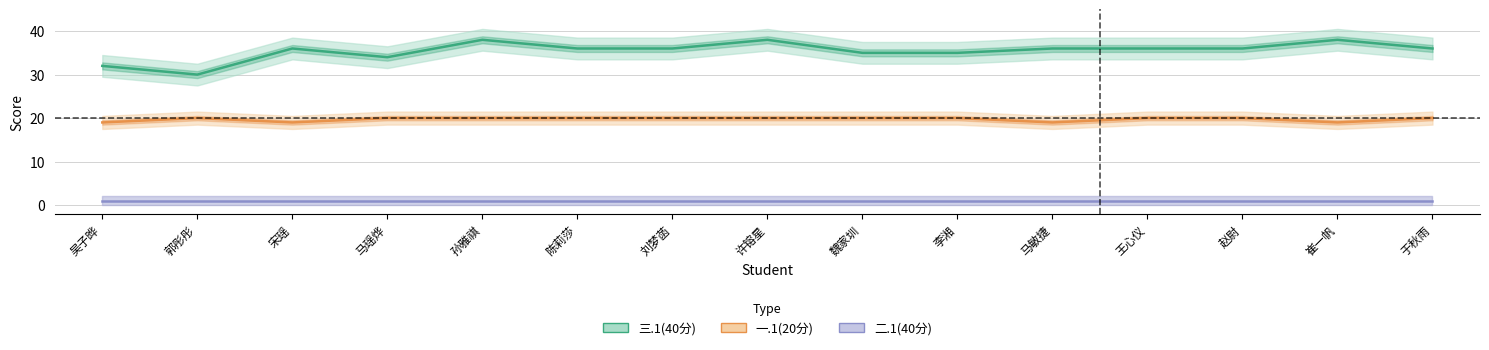

What is the difference between the 三.1(40分) values at 宋瑶 and 魏家圳?

1